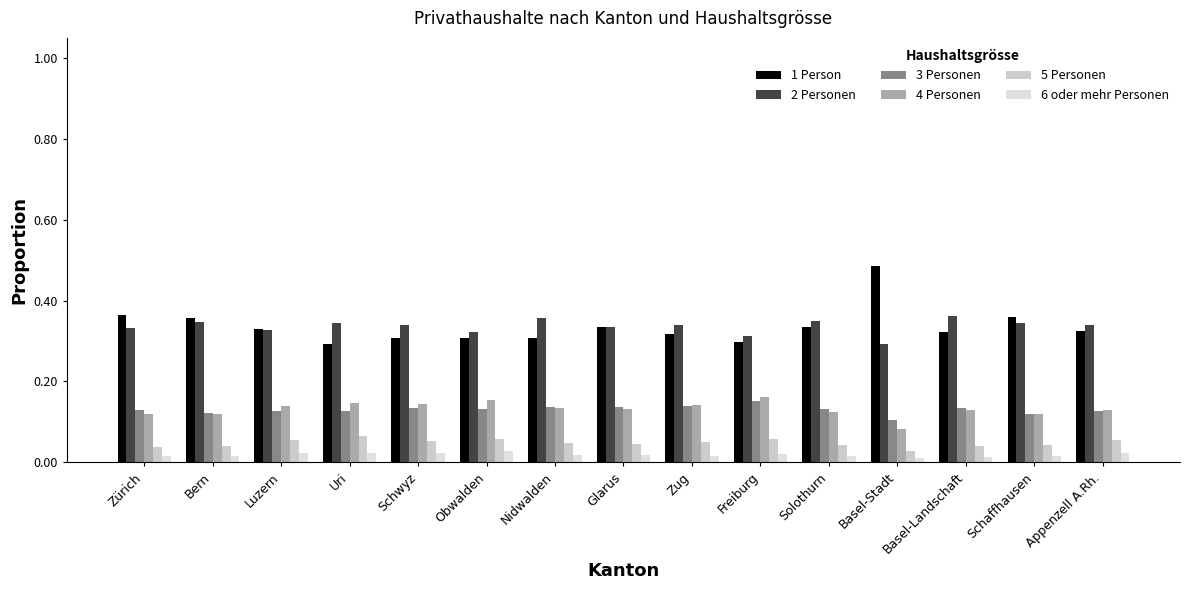

Where is 3 Personen nearest to the value 0?

Basel-Stadt